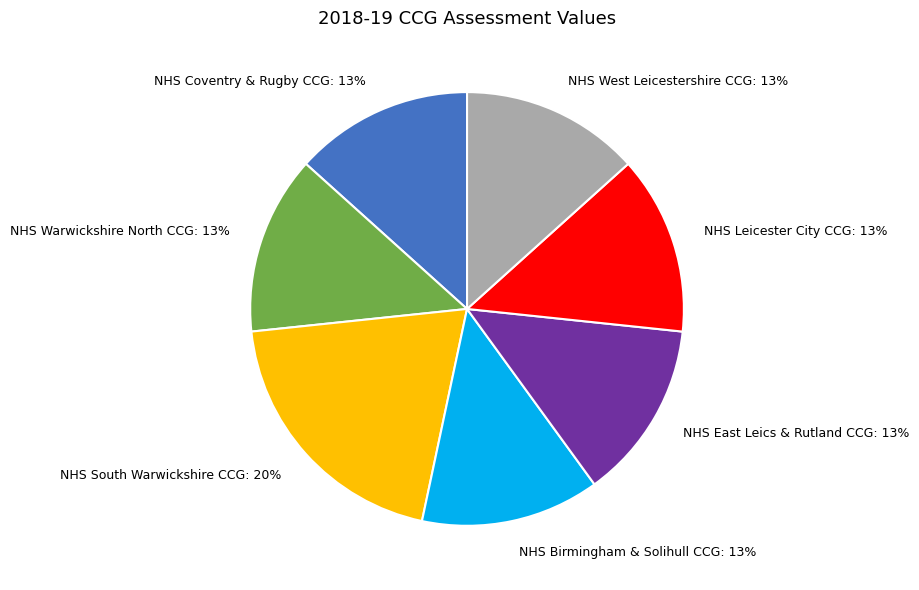

What is the largest slice in the pie chart?

NHS South Warwickshire CCG: 20%